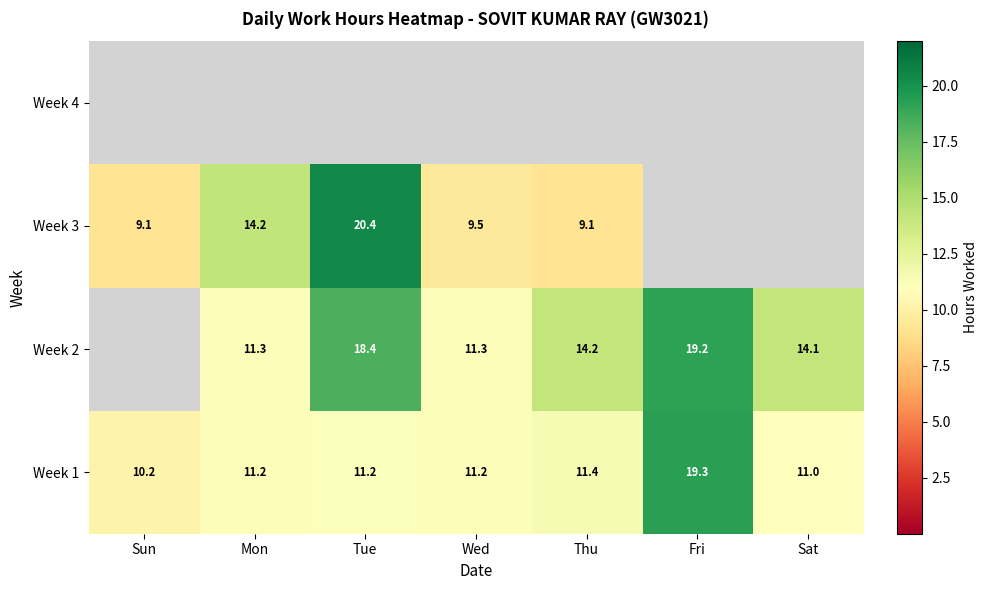

At which label does Week 1 first exceed 11?

Mon